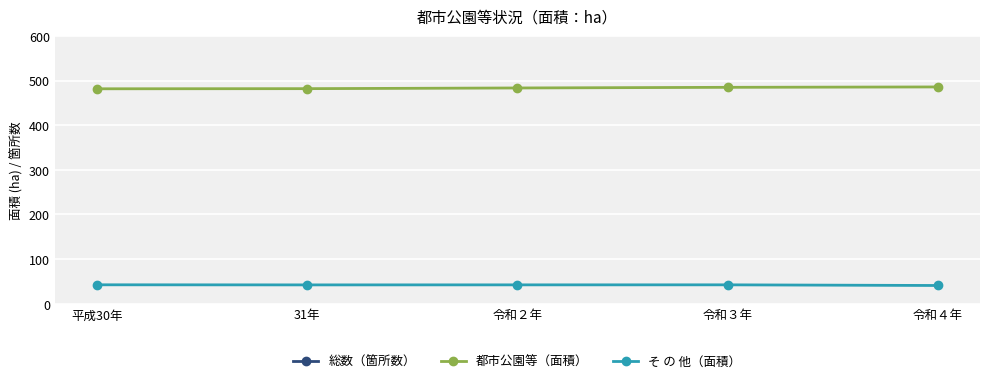

True or false: 都市公園等（面積） has more than 0 interior local peaks.

False